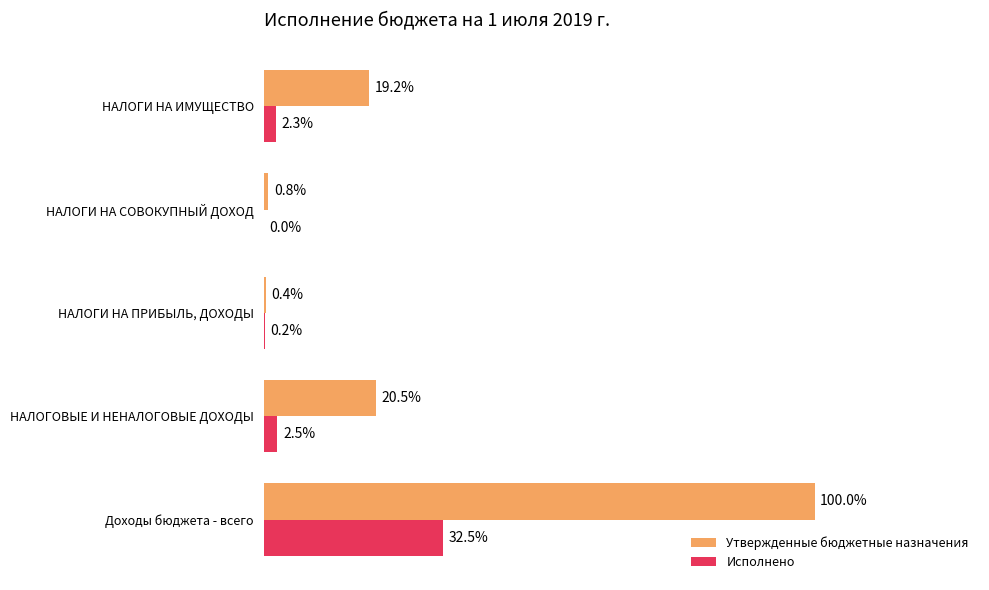

Which label corresponds to the largest value in the chart?

Доходы бюджета - всего